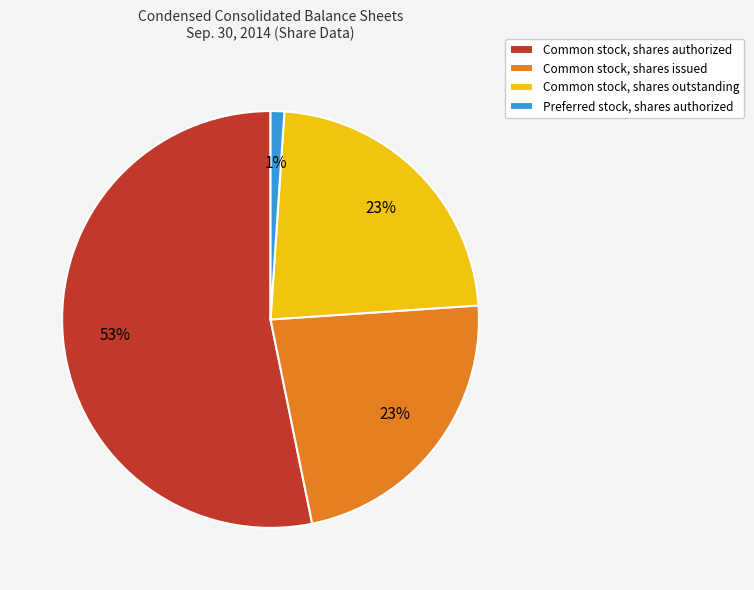

Does Common stock, shares issued account for over 50% of the chart?

No